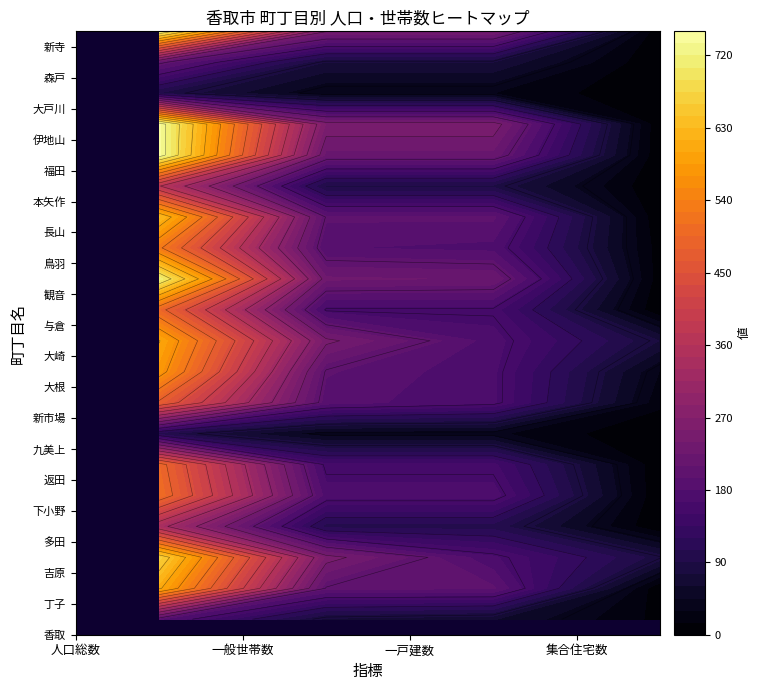

What is the difference between the maximum and second lowest values in the 大戸川 series?

498